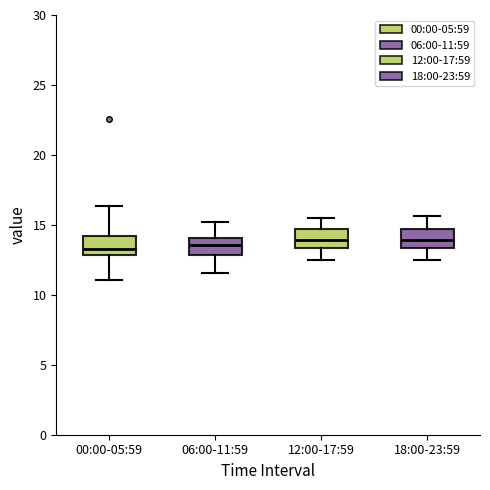

Reading left to right, transcribe this box plot: for each box, give where its median line is, the range the box spans, and where its two whiskers end, as read against the y-axis. The values are not printed on the chart, so give them approximately, as read against the axis.

00:00-05:59: median 13.5, box 13.0 to 14.0, whiskers 11.0 to 16.5
06:00-11:59: median 13.5, box 13.0 to 14.0, whiskers 11.5 to 15.0
12:00-17:59: median 14.0, box 13.5 to 14.5, whiskers 12.5 to 15.5
18:00-23:59: median 14.0, box 13.5 to 14.5, whiskers 12.5 to 15.5